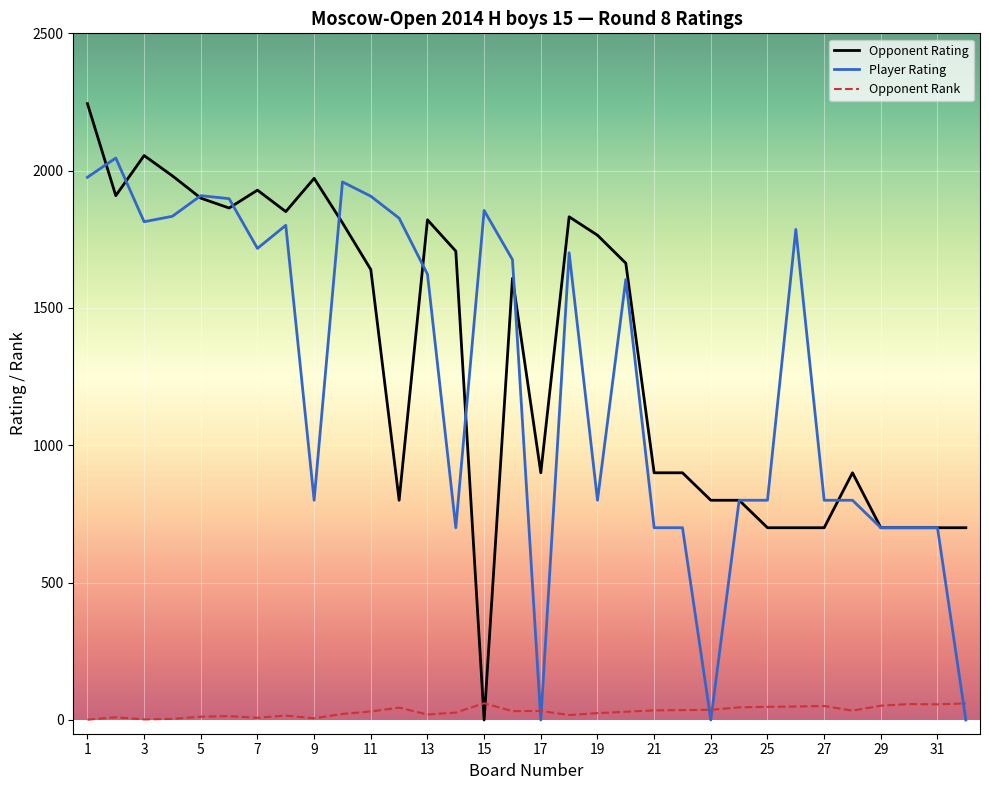

True or false: Opponent Rank and Player Rating intersect in this chart.

True